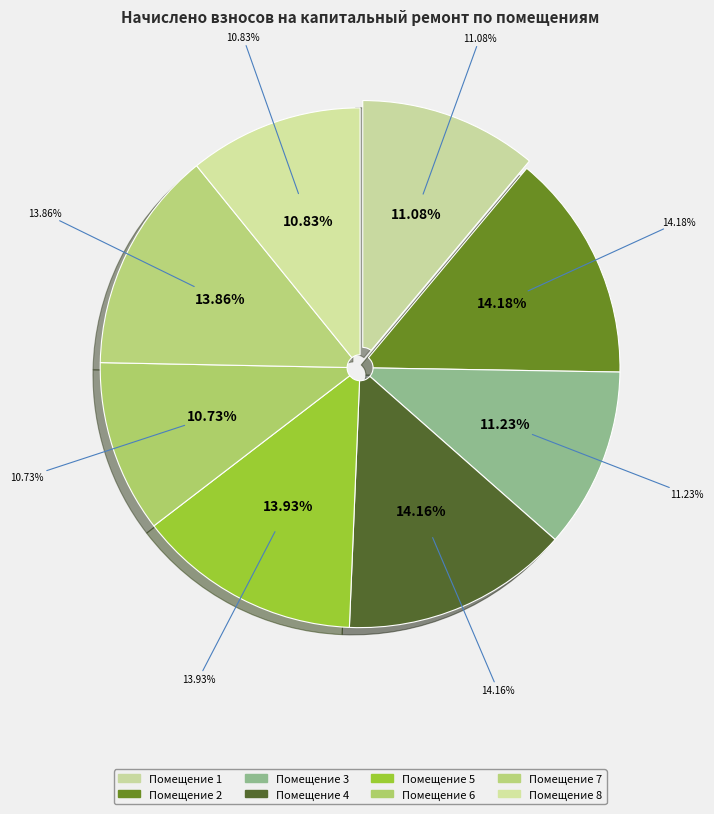

Does 4 account for over 50% of the chart?

No